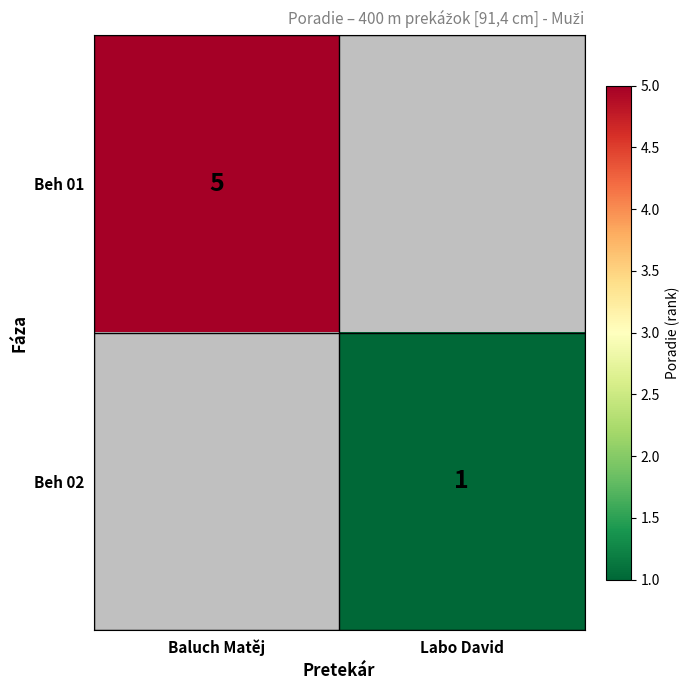

How many categories are shown in the chart?

2